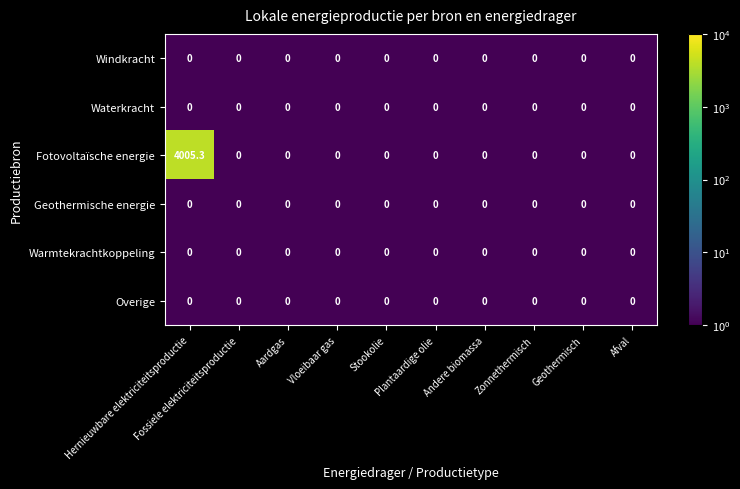

What is the greatest value displayed?

4005.3